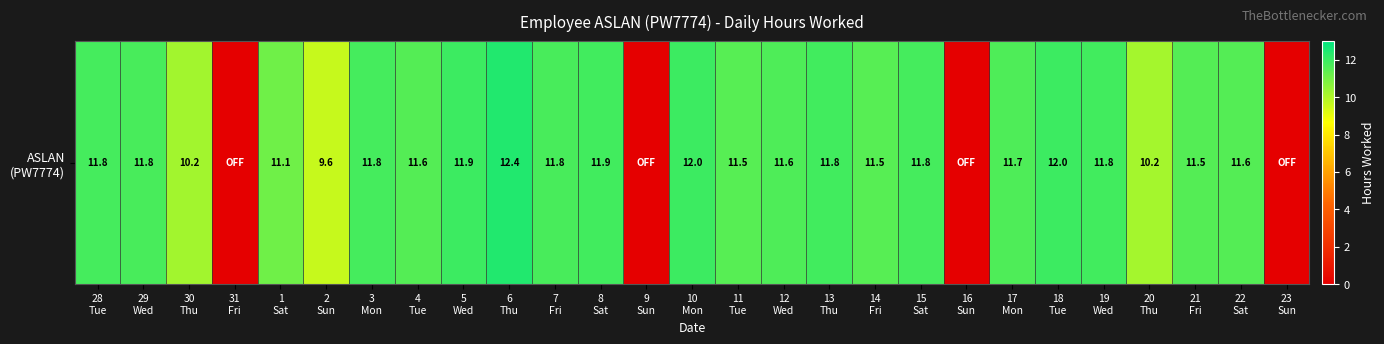

Where is the data nearest to the value 6?

2
Sun